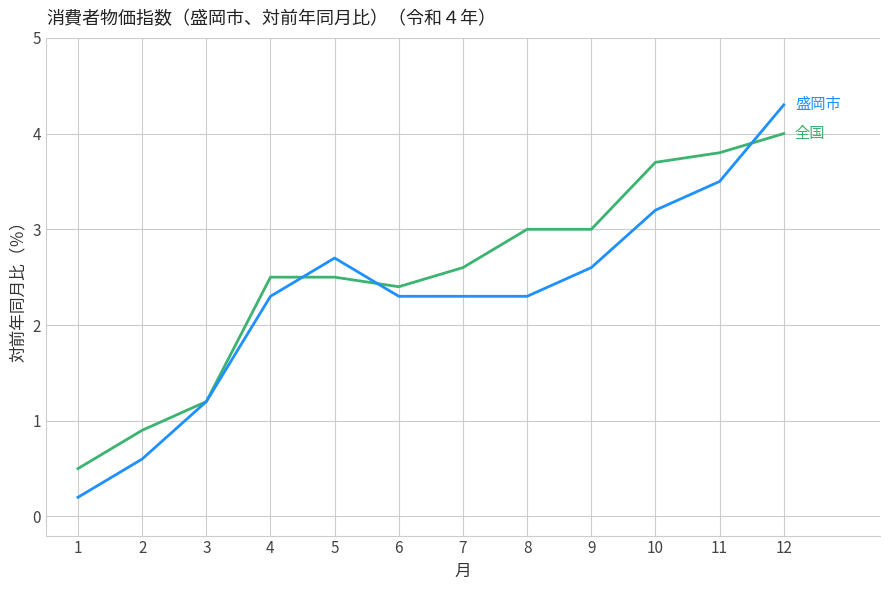

What is the maximum value shown in the chart?

4.3